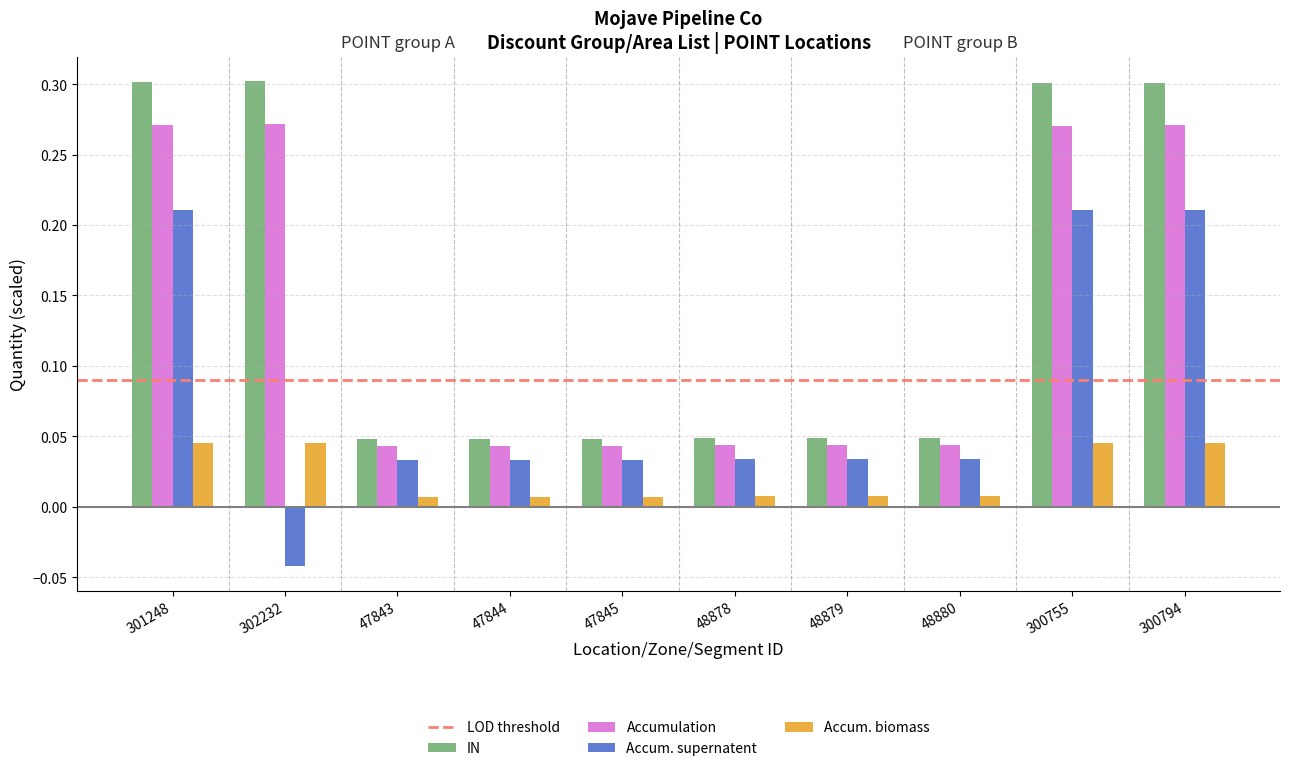

True or false: Accum. supernatent has a value of 0.4 at 301248.

False